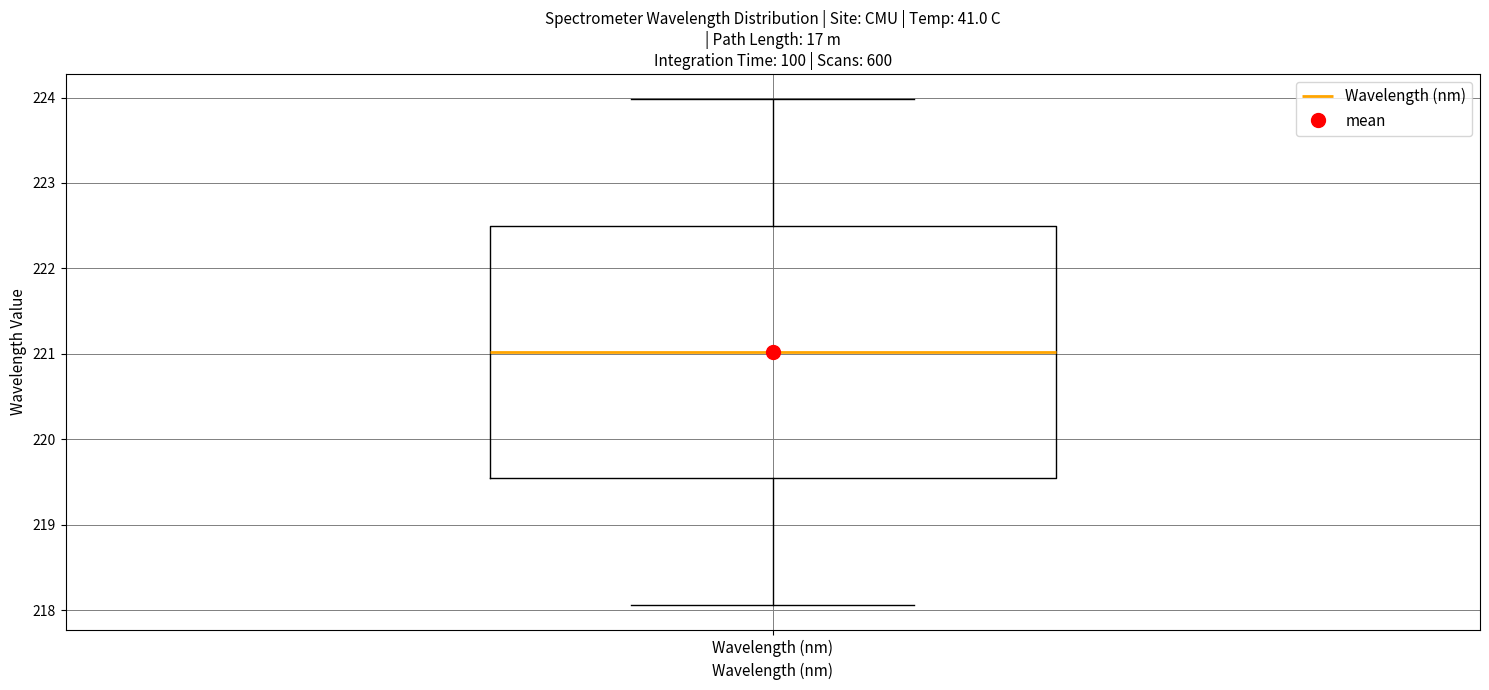

Transcribe this box plot: give where the median line is, the range the box spans, and where the two whiskers end, as read against the y-axis. The values are not printed on the chart, so give them approximately, as read against the axis.

median 221.0, box 219.5 to 222.5, whiskers 218.1 to 224.0